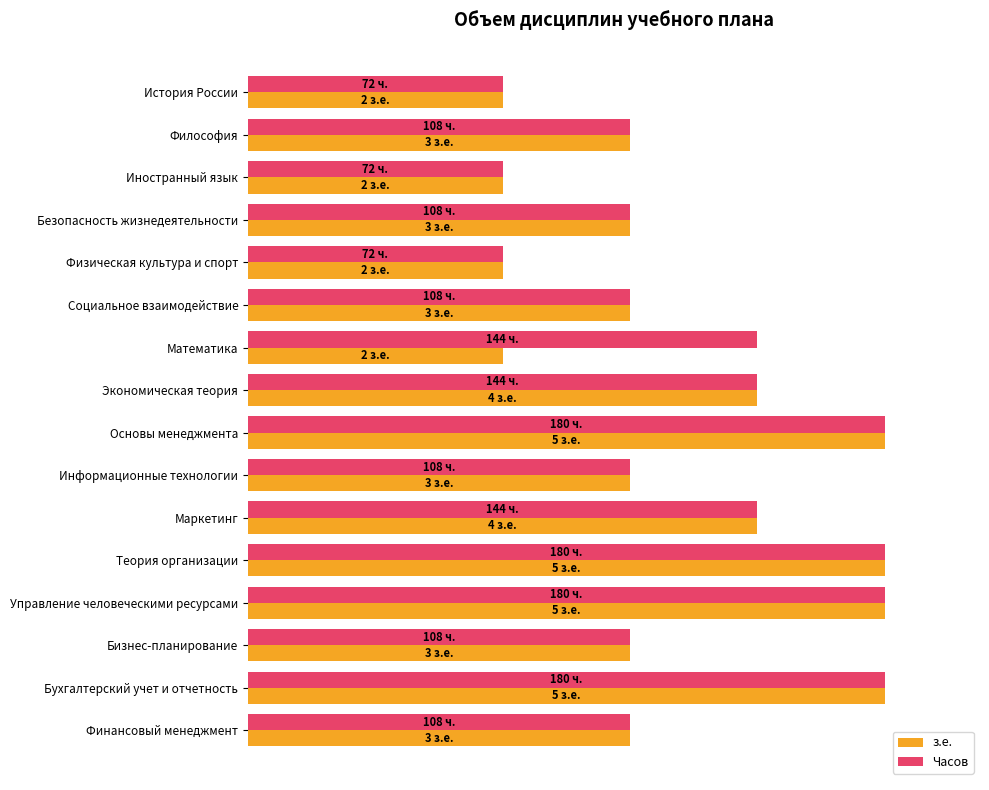

Which series has the largest total across all categories?

Часов